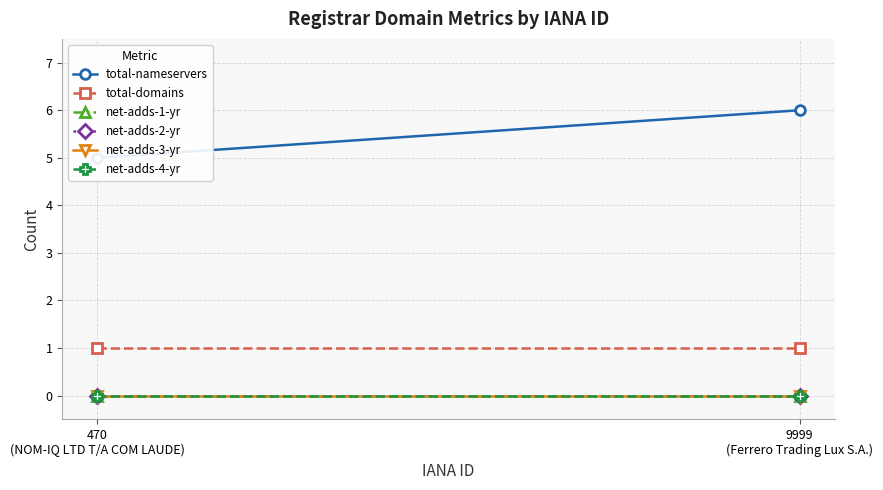

Is it true that total-nameservers equals 5 at 470
(NOM-IQ LTD T/A COM LAUDE)?

True